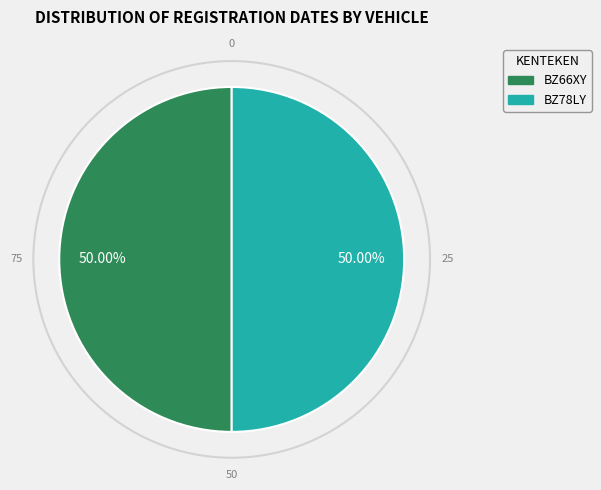

How many segments does this pie chart have?

2